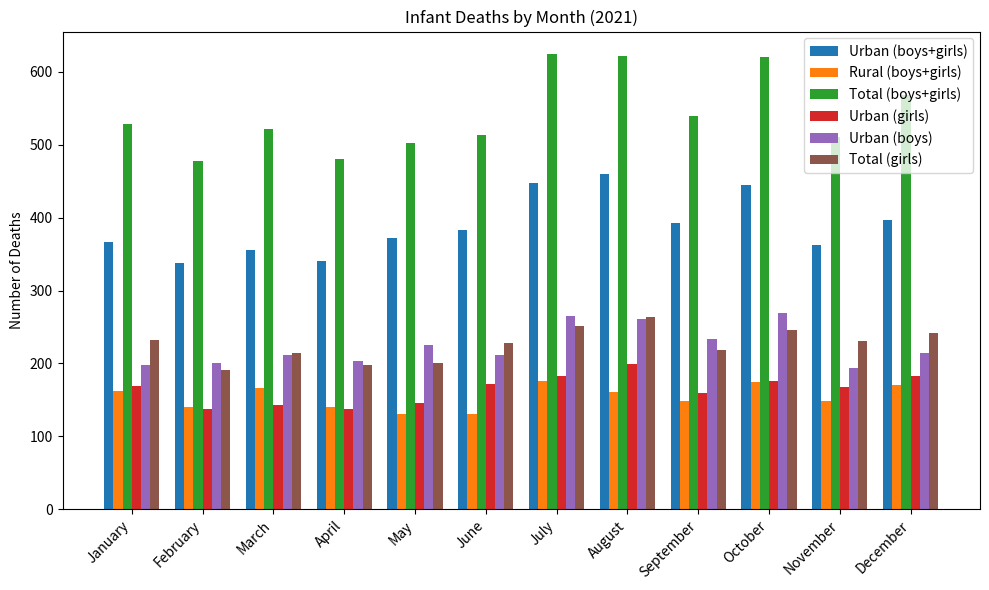

How many bars are there in total?

72